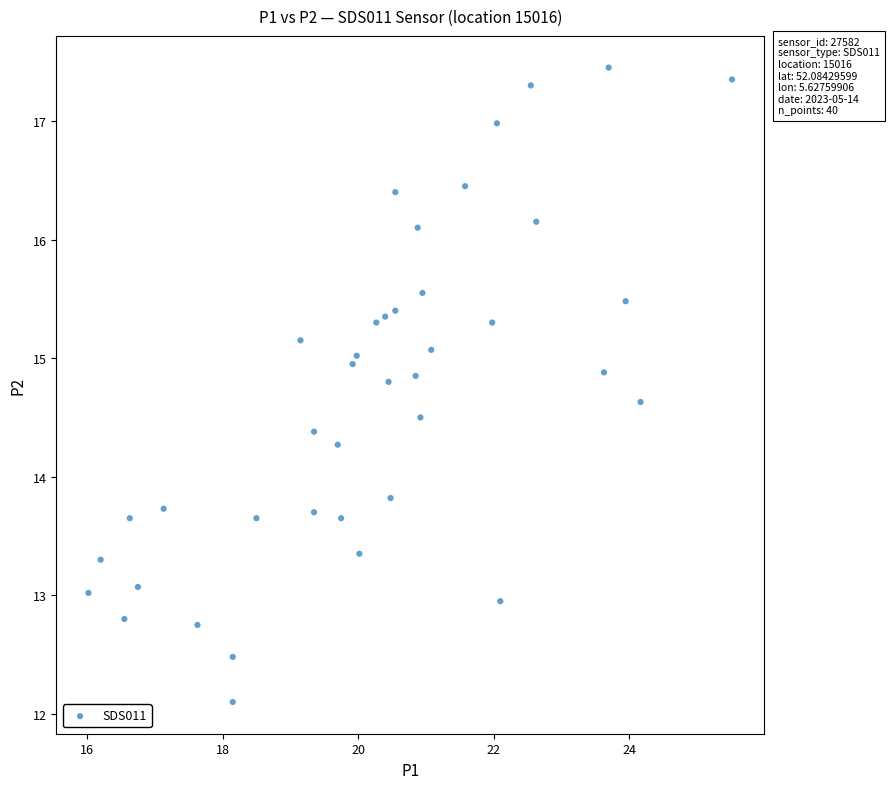

What is the range of X values (max minus min)?

9.5